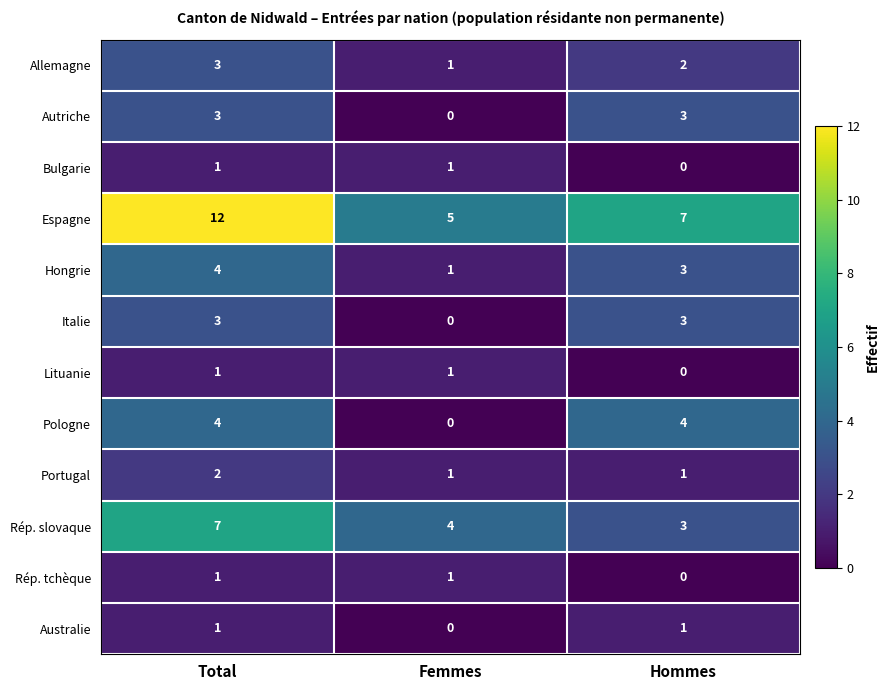

What is the total value across all series at Femmes?

15